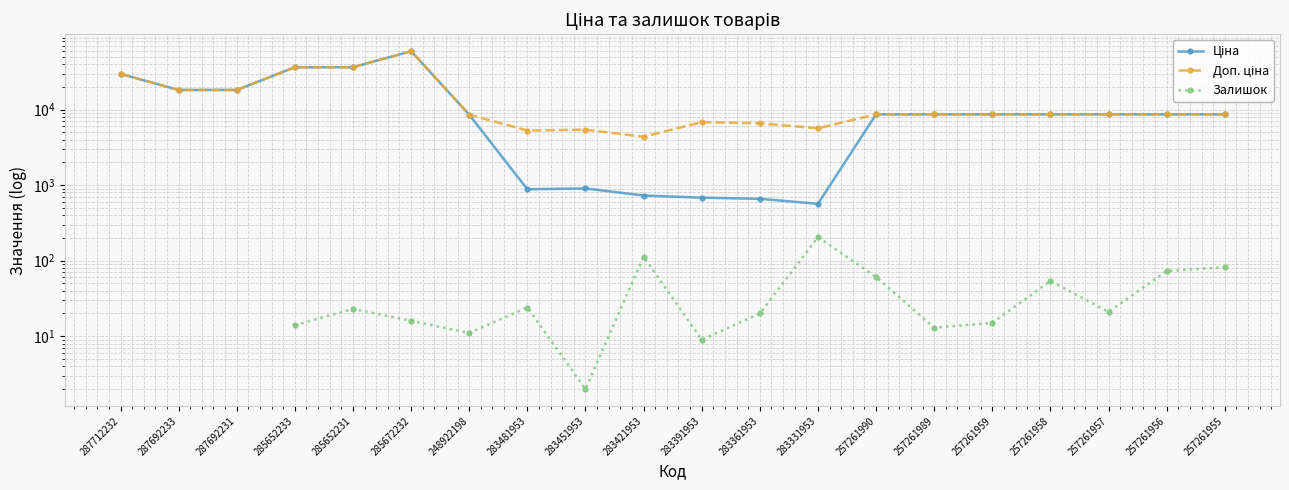

True or false: Ціна and Доп. ціна intersect in this chart.

False